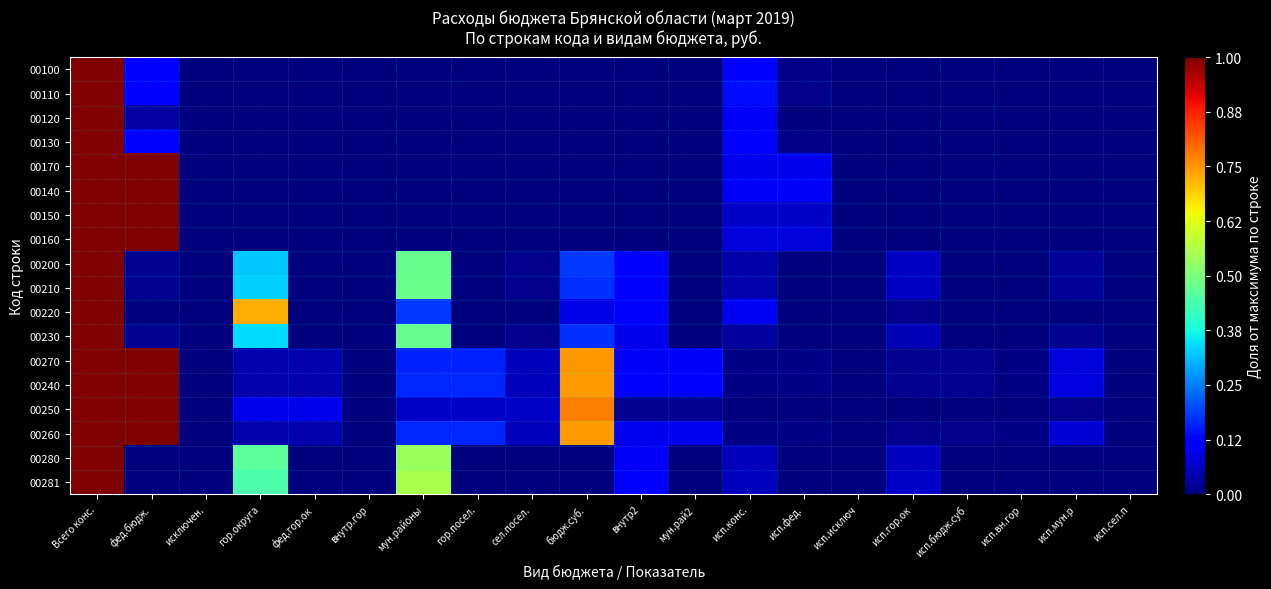

Reading left to right, extract all data points from this chart.

00100: Всего конс.=1.0	фед.бюдж.=0.1	исключен.=0.0	гор.округа=0.0	фед.гор.ок=0.0	внутр.гор=0.0	мун.районы=0.0	гор.посел.=0.0	сел.посел.=0.0	бюдж.суб.=0.0	внутр2=0.0	мун.рай2=0.0	исп.конс.=0.1	исп.фед.=0.0	исп.исключ=0.0	исп.гор.ок=0.0	исп.бюдж.суб=0.0	исп.вн.гор=0.0	исп.мун.р=0.0	исп.сел.п=0.0
00110: Всего конс.=1.0	фед.бюдж.=0.1	исключен.=0.0	гор.округа=0.0	фед.гор.ок=0.0	внутр.гор=0.0	мун.районы=0.0	гор.посел.=0.0	сел.посел.=0.0	бюдж.суб.=0.0	внутр2=0.0	мун.рай2=0.0	исп.конс.=0.1	исп.фед.=0.0	исп.исключ=0.0	исп.гор.ок=0.0	исп.бюдж.суб=0.0	исп.вн.гор=0.0	исп.мун.р=0.0	исп.сел.п=0.0
00120: Всего конс.=1.0	фед.бюдж.=0.0	исключен.=0.0	гор.округа=0.0	фед.гор.ок=0.0	внутр.гор=0.0	мун.районы=0.0	гор.посел.=0.0	сел.посел.=0.0	бюдж.суб.=0.0	внутр2=0.0	мун.рай2=0.0	исп.конс.=0.1	исп.фед.=0.0	исп.исключ=0.0	исп.гор.ок=0.0	исп.бюдж.суб=0.0	исп.вн.гор=0.0	исп.мун.р=0.0	исп.сел.п=0.0
00130: Всего конс.=1.0	фед.бюдж.=0.1	исключен.=0.0	гор.округа=0.0	фед.гор.ок=0.0	внутр.гор=0.0	мун.районы=0.0	гор.посел.=0.0	сел.посел.=0.0	бюдж.суб.=0.0	внутр2=0.0	мун.рай2=0.0	исп.конс.=0.1	исп.фед.=0.0	исп.исключ=0.0	исп.гор.ок=0.0	исп.бюдж.суб=0.0	исп.вн.гор=0.0	исп.мун.р=0.0	исп.сел.п=0.0
00170: Всего конс.=1.0	фед.бюдж.=1.0	исключен.=0.0	гор.округа=0.0	фед.гор.ок=0.0	внутр.гор=0.0	мун.районы=0.0	гор.посел.=0.0	сел.посел.=0.0	бюдж.суб.=0.0	внутр2=0.0	мун.рай2=0.0	исп.конс.=0.1	исп.фед.=0.1	исп.исключ=0.0	исп.гор.ок=0.0	исп.бюдж.суб=0.0	исп.вн.гор=0.0	исп.мун.р=0.0	исп.сел.п=0.0
00140: Всего конс.=1.0	фед.бюдж.=1.0	исключен.=0.0	гор.округа=0.0	фед.гор.ок=0.0	внутр.гор=0.0	мун.районы=0.0	гор.посел.=0.0	сел.посел.=0.0	бюдж.суб.=0.0	внутр2=0.0	мун.рай2=0.0	исп.конс.=0.1	исп.фед.=0.1	исп.исключ=0.0	исп.гор.ок=0.0	исп.бюдж.суб=0.0	исп.вн.гор=0.0	исп.мун.р=0.0	исп.сел.п=0.0
00150: Всего конс.=1.0	фед.бюдж.=1.0	исключен.=0.0	гор.округа=0.0	фед.гор.ок=0.0	внутр.гор=0.0	мун.районы=0.0	гор.посел.=0.0	сел.посел.=0.0	бюдж.суб.=0.0	внутр2=0.0	мун.рай2=0.0	исп.конс.=0.1	исп.фед.=0.1	исп.исключ=0.0	исп.гор.ок=0.0	исп.бюдж.суб=0.0	исп.вн.гор=0.0	исп.мун.р=0.0	исп.сел.п=0.0
00160: Всего конс.=1.0	фед.бюдж.=1.0	исключен.=0.0	гор.округа=0.0	фед.гор.ок=0.0	внутр.гор=0.0	мун.районы=0.0	гор.посел.=0.0	сел.посел.=0.0	бюдж.суб.=0.0	внутр2=0.0	мун.рай2=0.0	исп.конс.=0.1	исп.фед.=0.1	исп.исключ=0.0	исп.гор.ок=0.0	исп.бюдж.суб=0.0	исп.вн.гор=0.0	исп.мун.р=0.0	исп.сел.п=0.0
00200: Всего конс.=1.0	фед.бюдж.=0.0	исключен.=0.0	гор.округа=0.3	фед.гор.ок=0.0	внутр.гор=0.0	мун.районы=0.5	гор.посел.=0.0	сел.посел.=0.0	бюдж.суб.=0.2	внутр2=0.1	мун.рай2=0.0	исп.конс.=0.0	исп.фед.=0.0	исп.исключ=0.0	исп.гор.ок=0.1	исп.бюдж.суб=0.0	исп.вн.гор=0.0	исп.мун.р=0.0	исп.сел.п=0.0
00210: Всего конс.=1.0	фед.бюдж.=0.0	исключен.=0.0	гор.округа=0.3	фед.гор.ок=0.0	внутр.гор=0.0	мун.районы=0.5	гор.посел.=0.0	сел.посел.=0.0	бюдж.суб.=0.2	внутр2=0.1	мун.рай2=0.0	исп.конс.=0.0	исп.фед.=0.0	исп.исключ=0.0	исп.гор.ок=0.1	исп.бюдж.суб=0.0	исп.вн.гор=0.0	исп.мун.р=0.0	исп.сел.п=0.0
00220: Всего конс.=1.0	фед.бюдж.=0.0	исключен.=0.0	гор.округа=0.7	фед.гор.ок=0.0	внутр.гор=0.0	мун.районы=0.2	гор.посел.=0.0	сел.посел.=0.0	бюдж.суб.=0.1	внутр2=0.1	мун.рай2=0.0	исп.конс.=0.1	исп.фед.=0.0	исп.исключ=0.0	исп.гор.ок=0.0	исп.бюдж.суб=0.0	исп.вн.гор=0.0	исп.мун.р=0.0	исп.сел.п=0.0
00230: Всего конс.=1.0	фед.бюдж.=0.0	исключен.=0.0	гор.округа=0.3	фед.гор.ок=0.0	внутр.гор=0.0	мун.районы=0.5	гор.посел.=0.0	сел.посел.=0.0	бюдж.суб.=0.2	внутр2=0.1	мун.рай2=0.0	исп.конс.=0.0	исп.фед.=0.0	исп.исключ=0.0	исп.гор.ок=0.0	исп.бюдж.суб=0.0	исп.вн.гор=0.0	исп.мун.р=0.0	исп.сел.п=0.0
00270: Всего конс.=1.0	фед.бюдж.=1.0	исключен.=0.0	гор.округа=0.0	фед.гор.ок=0.0	внутр.гор=0.0	мун.районы=0.2	гор.посел.=0.2	сел.посел.=0.1	бюдж.суб.=0.7	внутр2=0.1	мун.рай2=0.1	исп.конс.=0.0	исп.фед.=0.0	исп.исключ=0.0	исп.гор.ок=0.0	исп.бюдж.суб=0.0	исп.вн.гор=0.0	исп.мун.р=0.1	исп.сел.п=0.0
00240: Всего конс.=1.0	фед.бюдж.=1.0	исключен.=0.0	гор.округа=0.0	фед.гор.ок=0.0	внутр.гор=0.0	мун.районы=0.2	гор.посел.=0.2	сел.посел.=0.1	бюдж.суб.=0.7	внутр2=0.1	мун.рай2=0.1	исп.конс.=0.0	исп.фед.=0.0	исп.исключ=0.0	исп.гор.ок=0.0	исп.бюдж.суб=0.0	исп.вн.гор=0.0	исп.мун.р=0.1	исп.сел.п=0.0
00250: Всего конс.=1.0	фед.бюдж.=1.0	исключен.=0.0	гор.округа=0.1	фед.гор.ок=0.1	внутр.гор=0.0	мун.районы=0.1	гор.посел.=0.1	сел.посел.=0.1	бюдж.суб.=0.8	внутр2=0.0	мун.рай2=0.0	исп.конс.=0.0	исп.фед.=0.0	исп.исключ=0.0	исп.гор.ок=0.0	исп.бюдж.суб=0.0	исп.вн.гор=0.0	исп.мун.р=0.0	исп.сел.п=0.0
00260: Всего конс.=1.0	фед.бюдж.=1.0	исключен.=0.0	гор.округа=0.0	фед.гор.ок=0.0	внутр.гор=0.0	мун.районы=0.2	гор.посел.=0.2	сел.посел.=0.1	бюдж.суб.=0.7	внутр2=0.1	мун.рай2=0.1	исп.конс.=0.0	исп.фед.=0.0	исп.исключ=0.0	исп.гор.ок=0.0	исп.бюдж.суб=0.0	исп.вн.гор=0.0	исп.мун.р=0.1	исп.сел.п=0.0
00280: Всего конс.=1.0	фед.бюдж.=0.0	исключен.=0.0	гор.округа=0.5	фед.гор.ок=0.0	внутр.гор=0.0	мун.районы=0.5	гор.посел.=0.0	сел.посел.=0.0	бюдж.суб.=0.0	внутр2=0.1	мун.рай2=0.0	исп.конс.=0.1	исп.фед.=0.0	исп.исключ=0.0	исп.гор.ок=0.1	исп.бюдж.суб=0.0	исп.вн.гор=0.0	исп.мун.р=0.0	исп.сел.п=0.0
00281: Всего конс.=1.0	фед.бюдж.=0.0	исключен.=0.0	гор.округа=0.4	фед.гор.ок=0.0	внутр.гор=0.0	мун.районы=0.6	гор.посел.=0.0	сел.посел.=0.0	бюдж.суб.=0.0	внутр2=0.1	мун.рай2=0.0	исп.конс.=0.1	исп.фед.=0.0	исп.исключ=0.0	исп.гор.ок=0.1	исп.бюдж.суб=0.0	исп.вн.гор=0.0	исп.мун.р=0.0	исп.сел.п=0.0